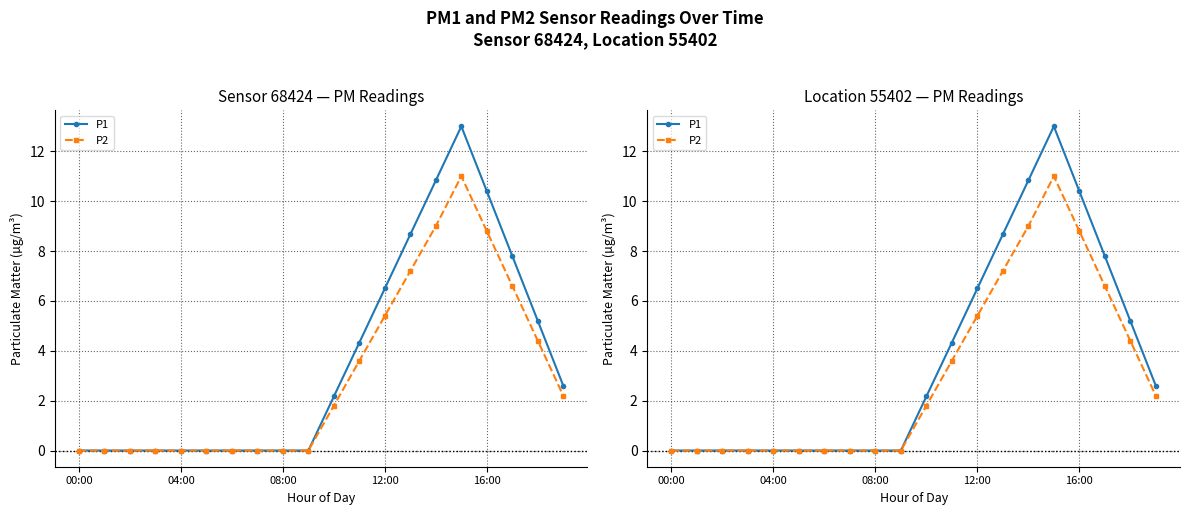

What is the highest value of the P1 series?

13.0